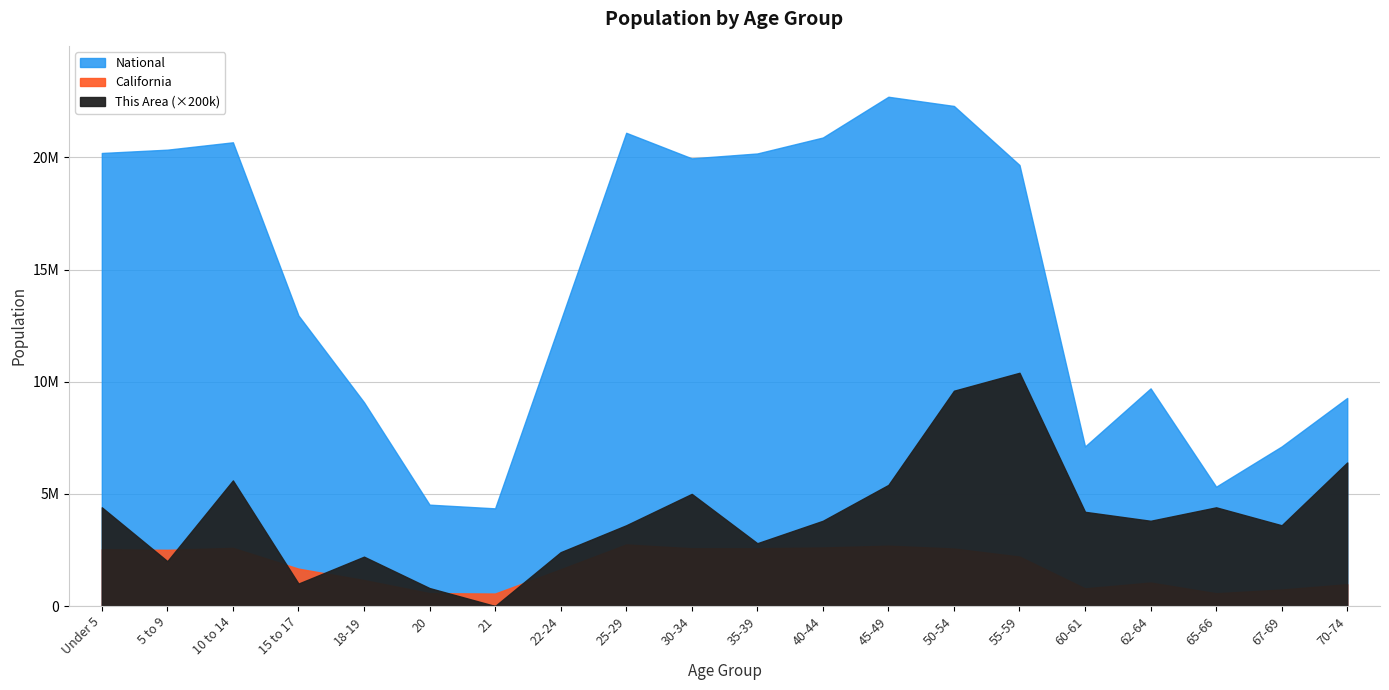

Reading right to left, what are all the values shown in this chart?

This Area: 32	18	22	19	21	52	48	27	19	14	25	18	12	0	4	11	5	28	10	22
California: 971778	734741	568817	1045921	786276	2204296	2562552	2689819	2609131	2573579	2573468	2744409	1636532	555775	573642	1157002	1666938	2590930	2505839	2531333
National: 9278166	7115361	5319902	9704197	7113727	19664805	22298125	22708591	20890964	20179642	19962099	21101849	12712576	4354294	4519129	9086089	12954254	20677194	20348657	20201362